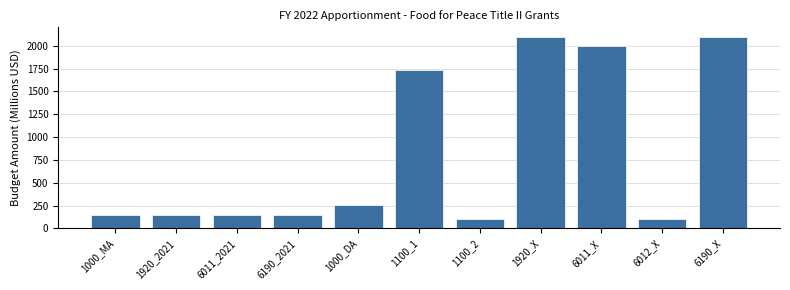

Reading left to right, extract all data points from this chart.

152.1	152.1	152.1	152.1	257.8	1740.0	100.0	2097.8	1997.8	100.0	2097.8